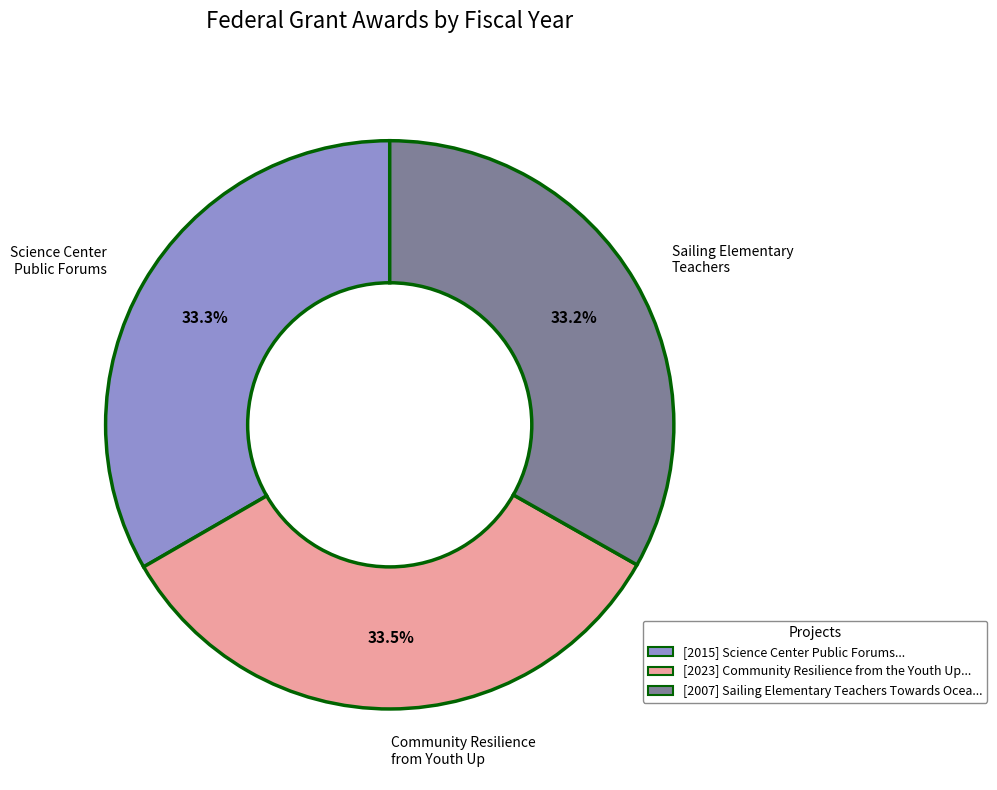

Count the number of slices in the pie.

3